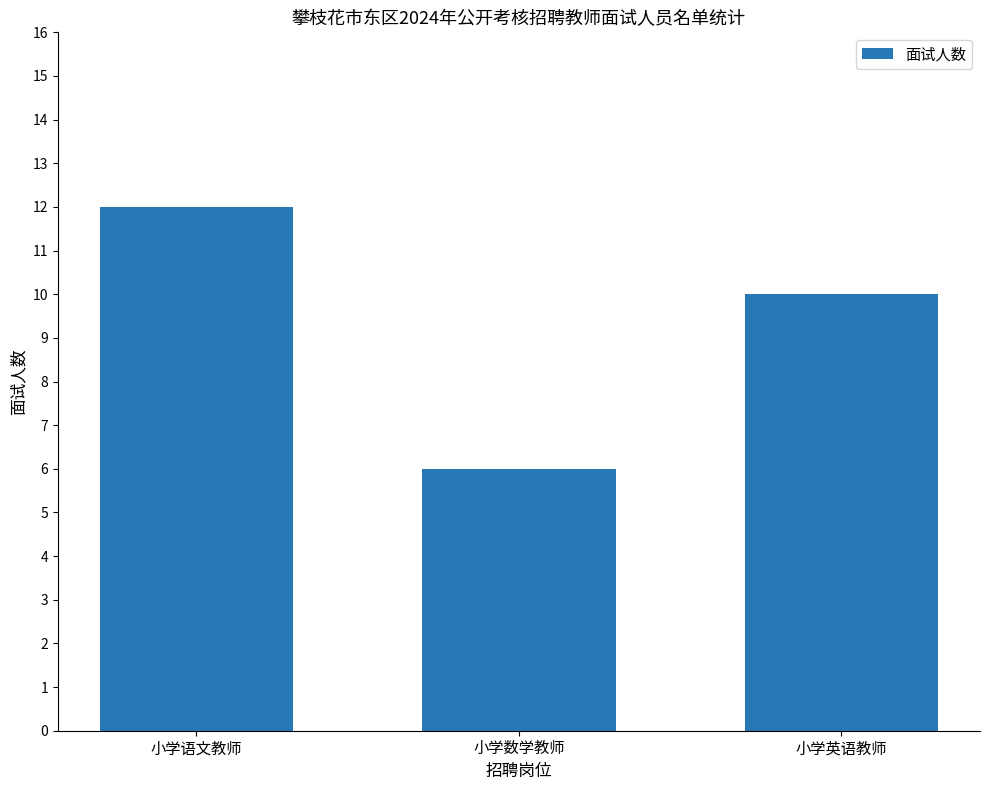

Reading left to right, list all the values displayed in this chart.

小学语文教师=12	小学数学教师=6	小学英语教师=10